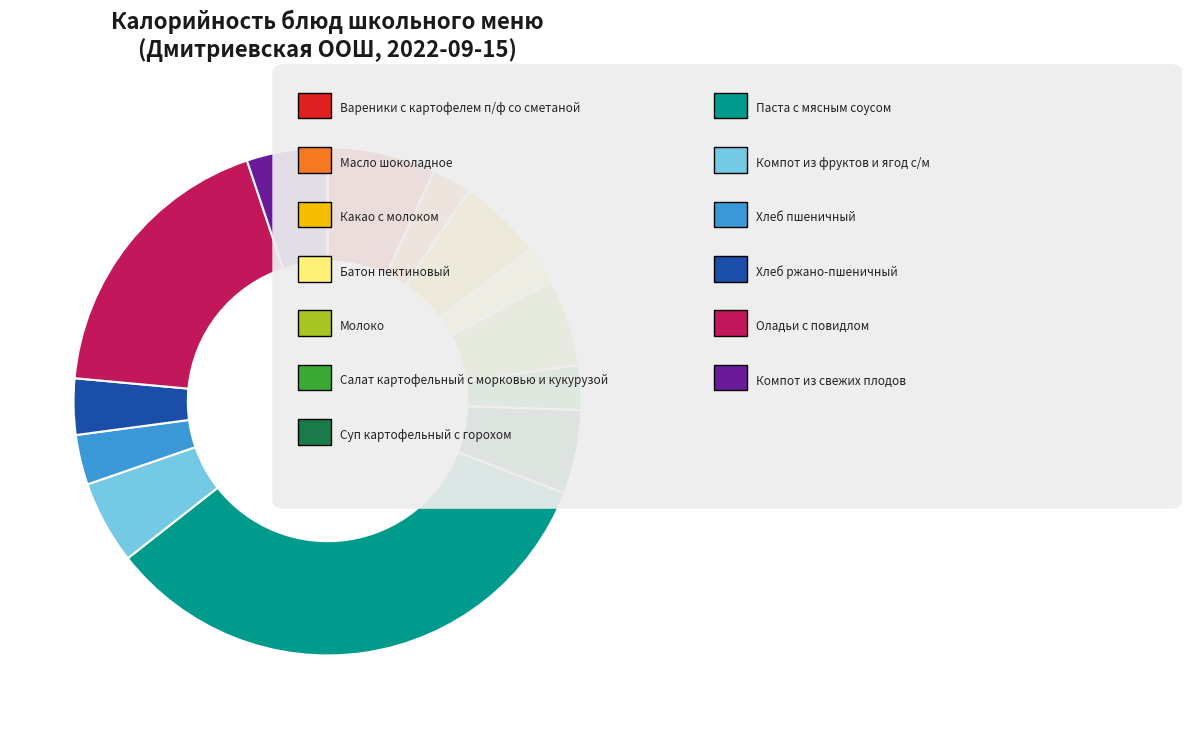

Is there any slice that represents more than half of the pie?

No